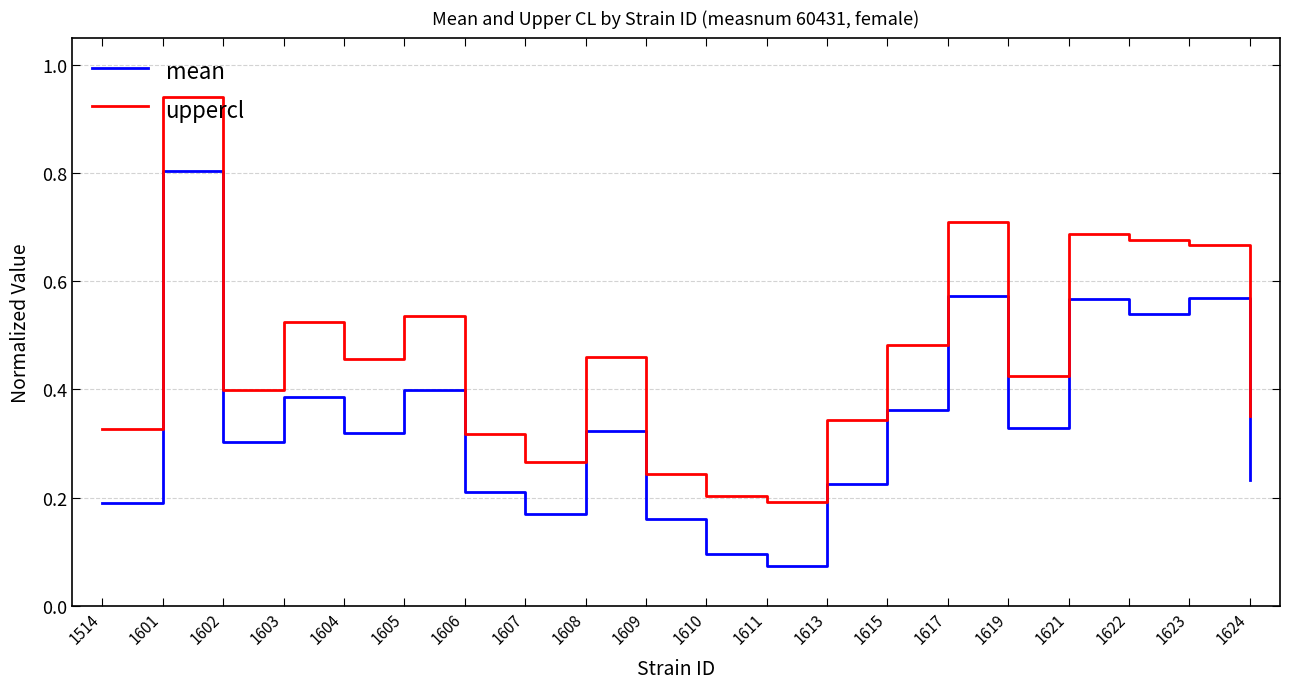

True or false: mean has a value of 0.8 at 1601.

True